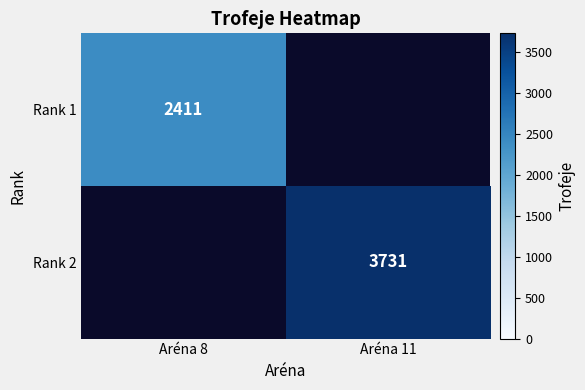

Between Aréna 8 and Aréna 11, which is larger?

Aréna 11